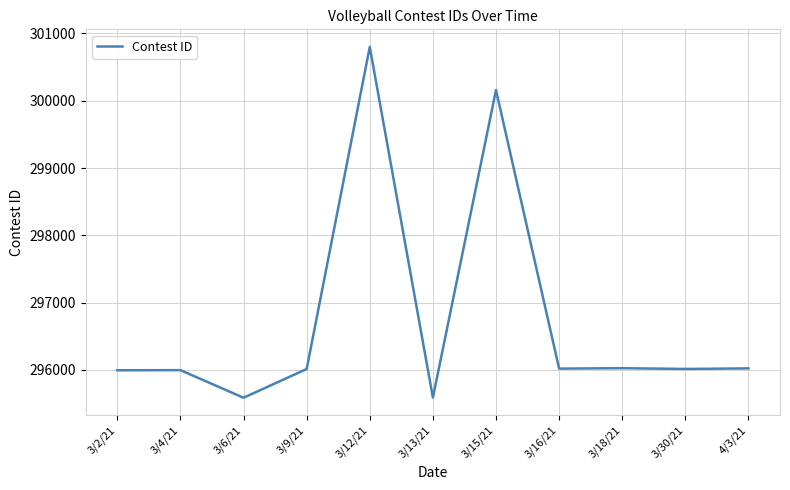

Is it true that the value at 3/16/21 is 296019?

True